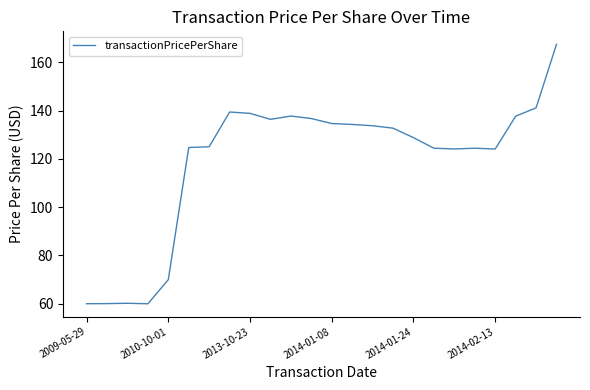

How many lines are shown in the chart?

1